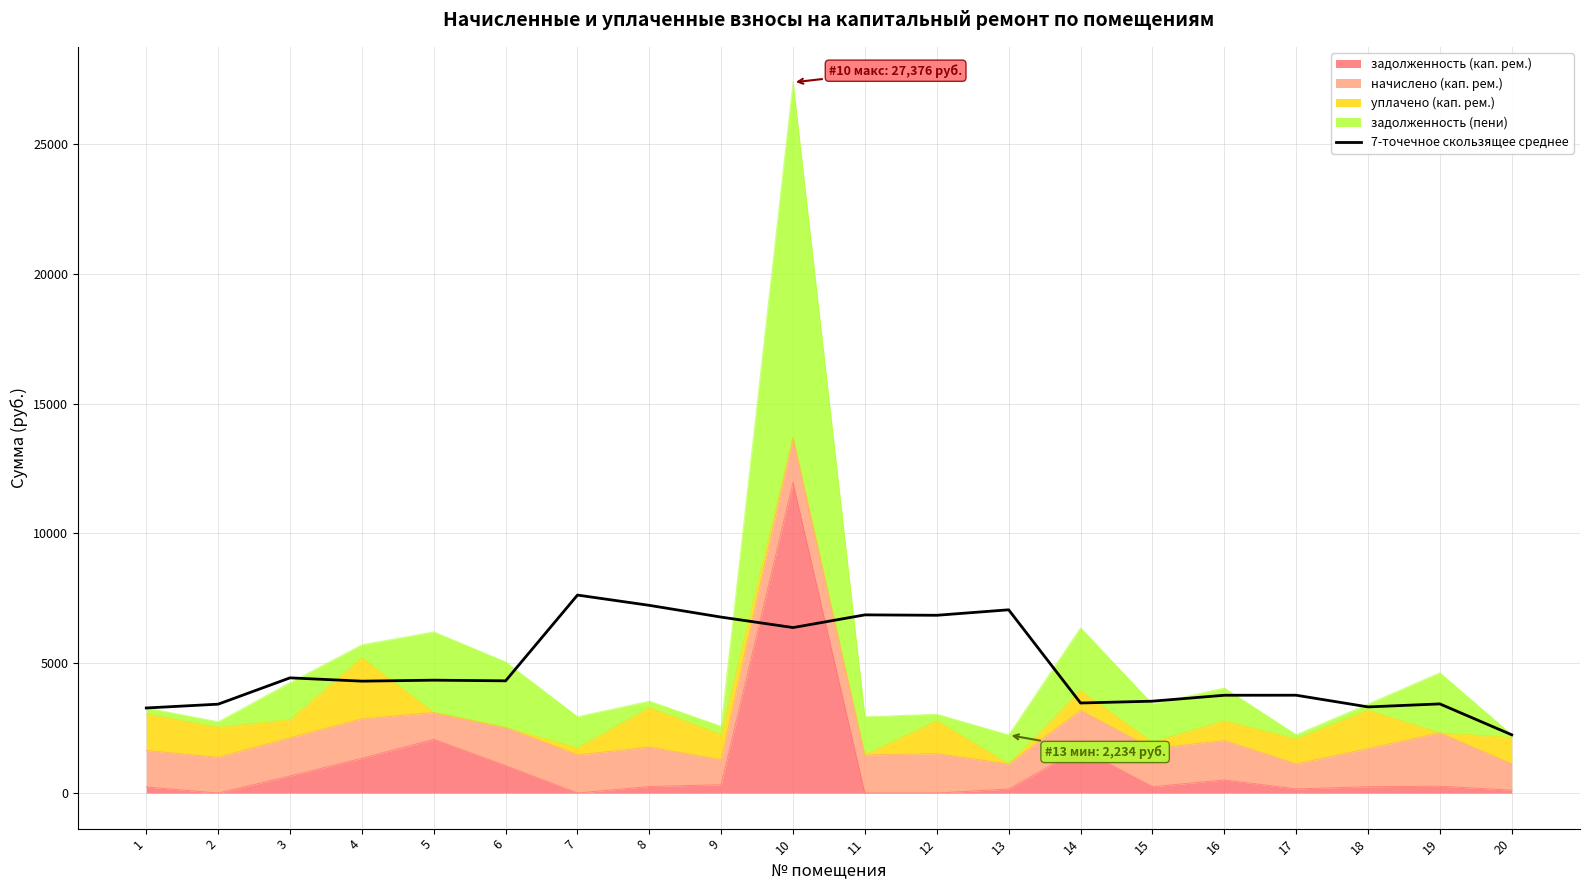

Approximately how many times larger is the value at 9 compared to 13?

1.0